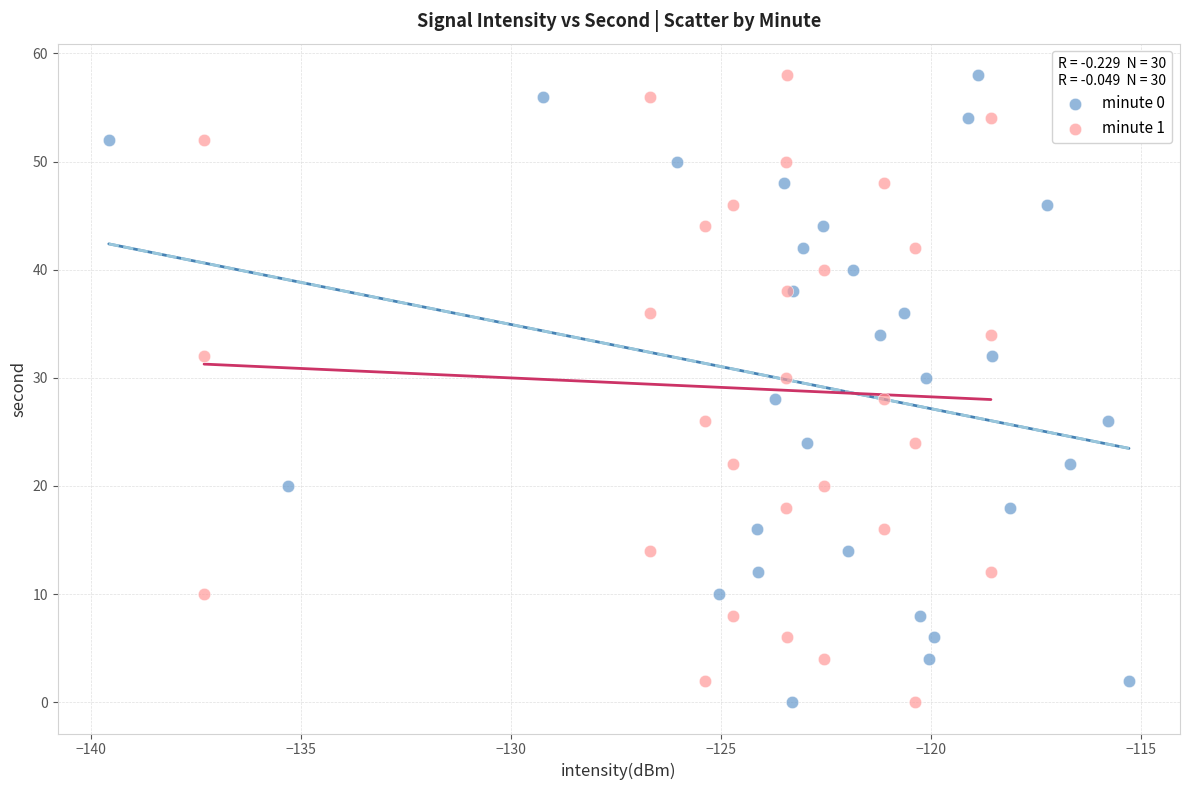

What are all the series names shown in the legend?

minute 0, minute 1